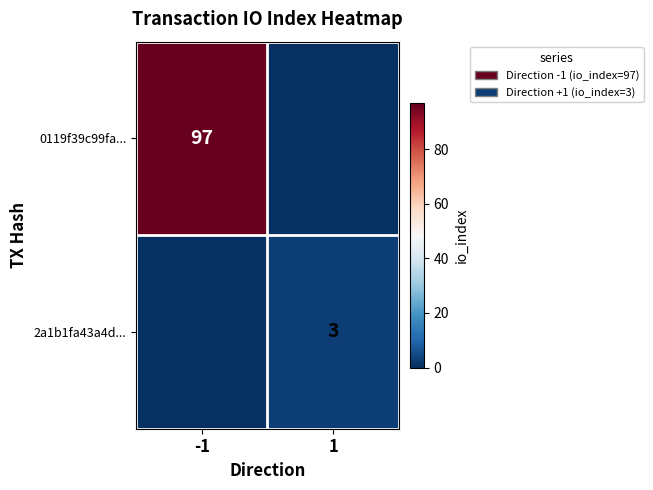

True or false: 2a1b1fa43a4d... has a value of 3 at 1.

True